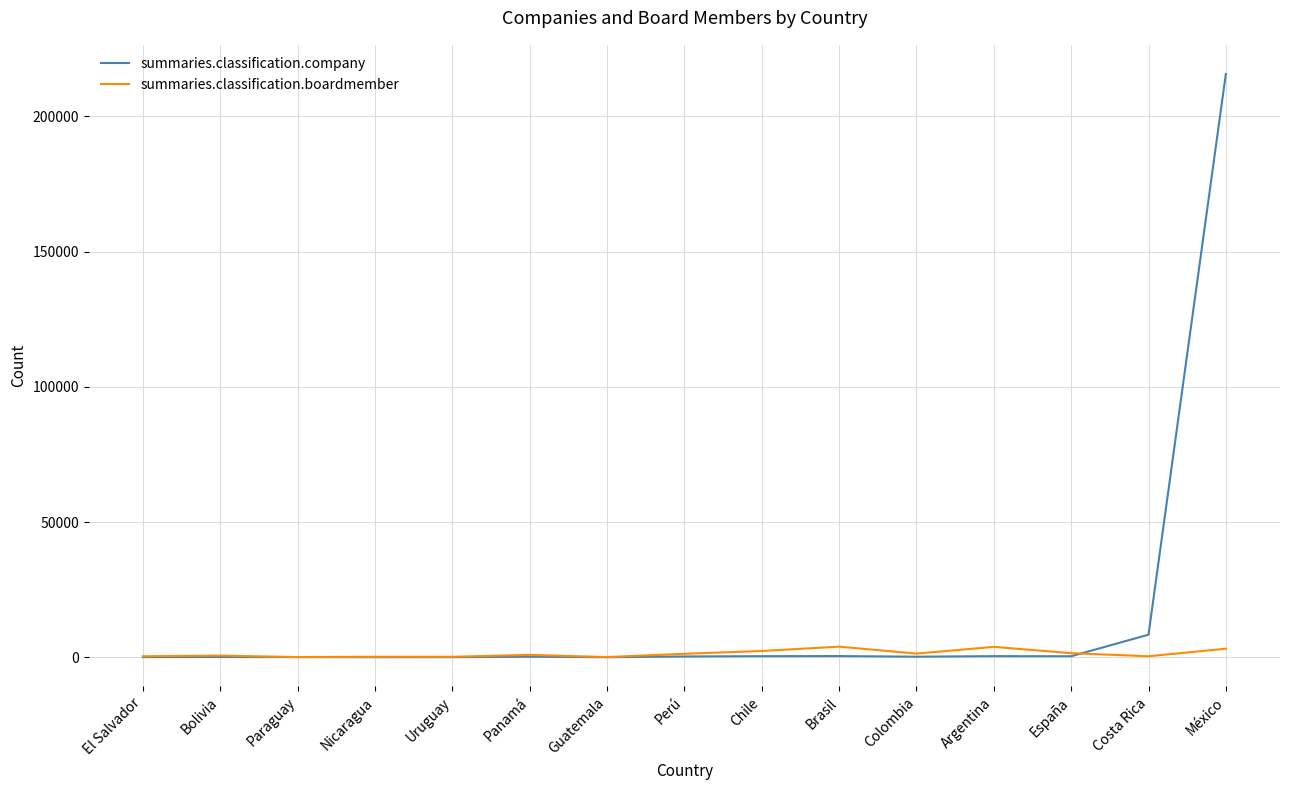

Which series has the largest total across all categories?

summaries.classification.company